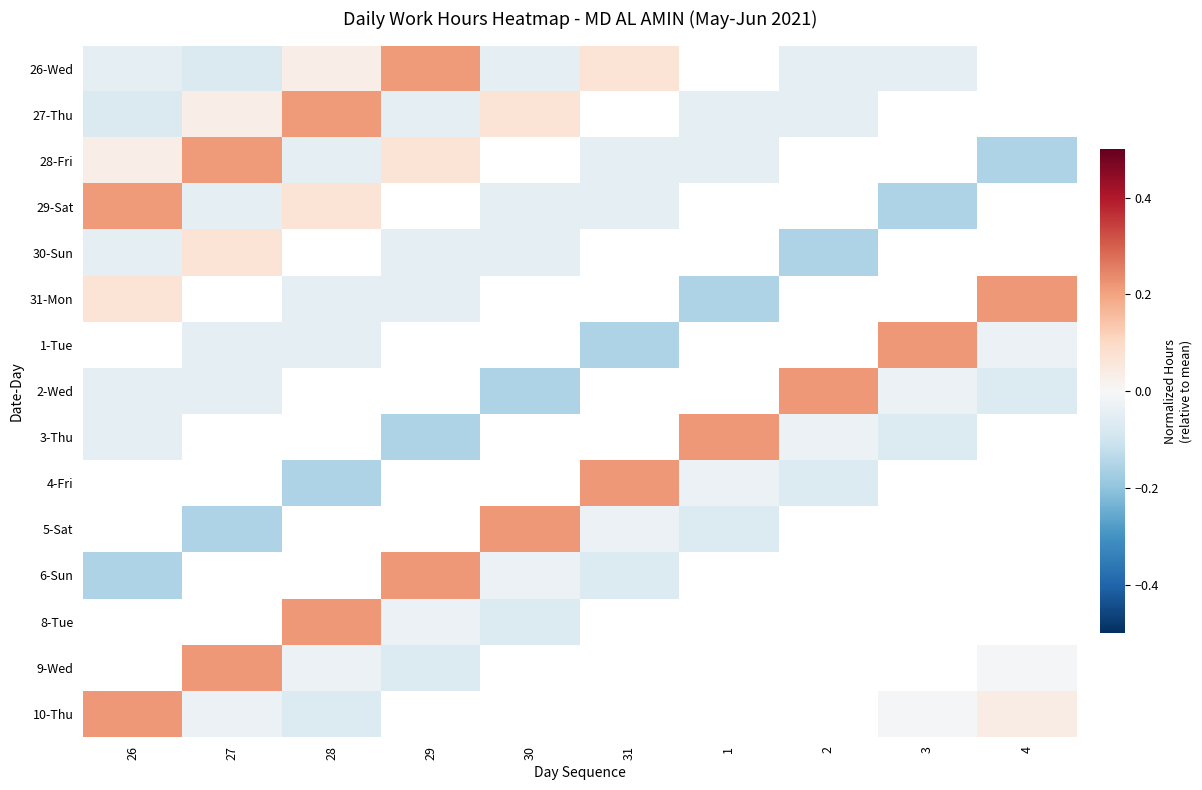

How many positive values does the 3-Thu series have?

1